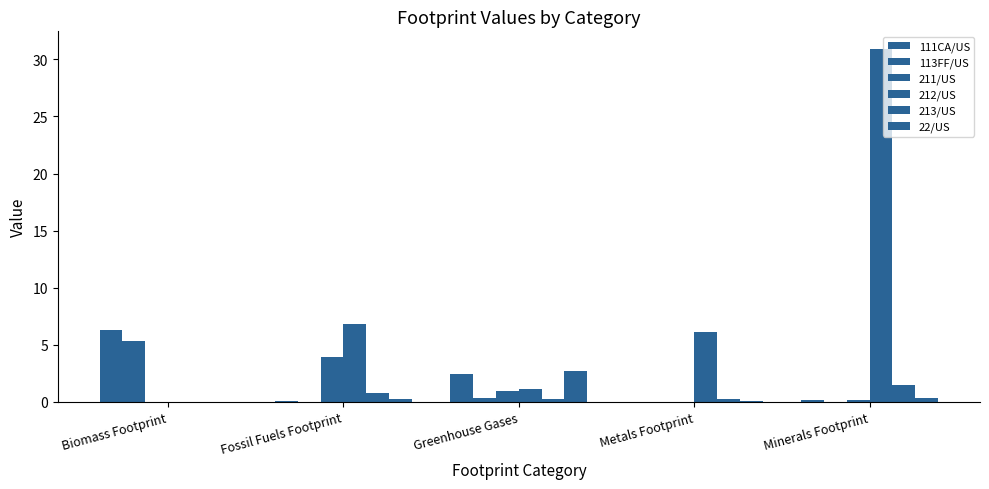

Reading right to left, extract all data points from this chart.

111CA/US: 0.2	0.0	2.4	0.1	6.3
113FF/US: 0.0	0.0	0.3	0.0	5.4
211/US: 0.2	0.0	1.0	3.9	0.0
212/US: 30.9	6.1	1.2	6.8	0.0
213/US: 1.5	0.3	0.3	0.8	0.0
22/US: 0.4	0.1	2.7	0.2	0.0